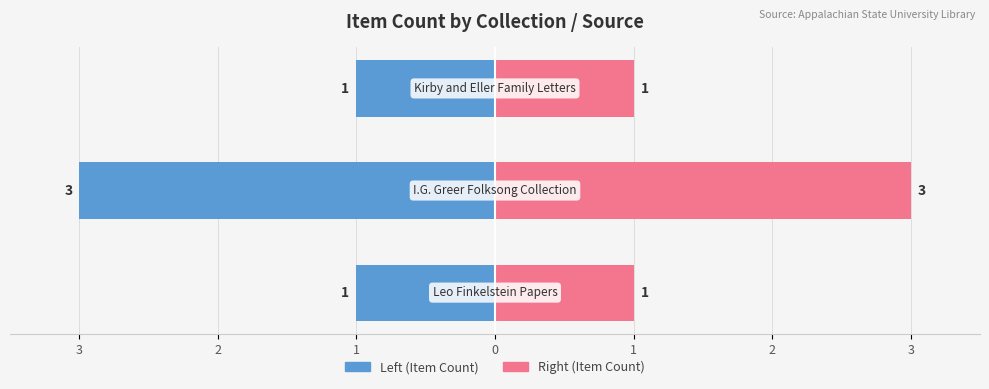

True or false: Item Count (Left) has a value of -2 at 1.

False